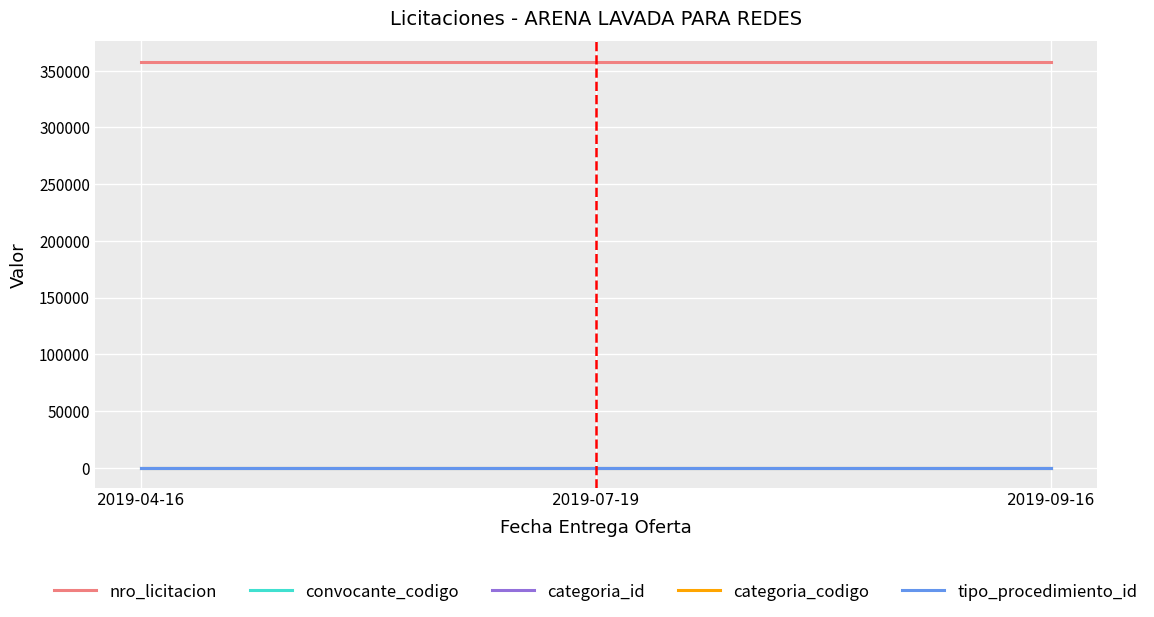

True or false: convocante_codigo has a value of 18 at 2019-09-16.

True